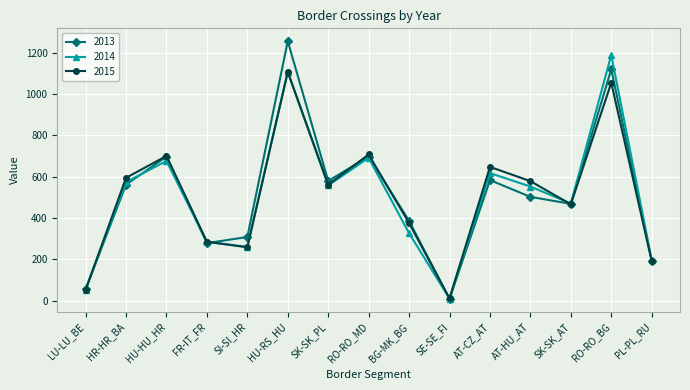

Between RO-RO_BG and PL-PL_RU, which series saw the biggest shift?

2014